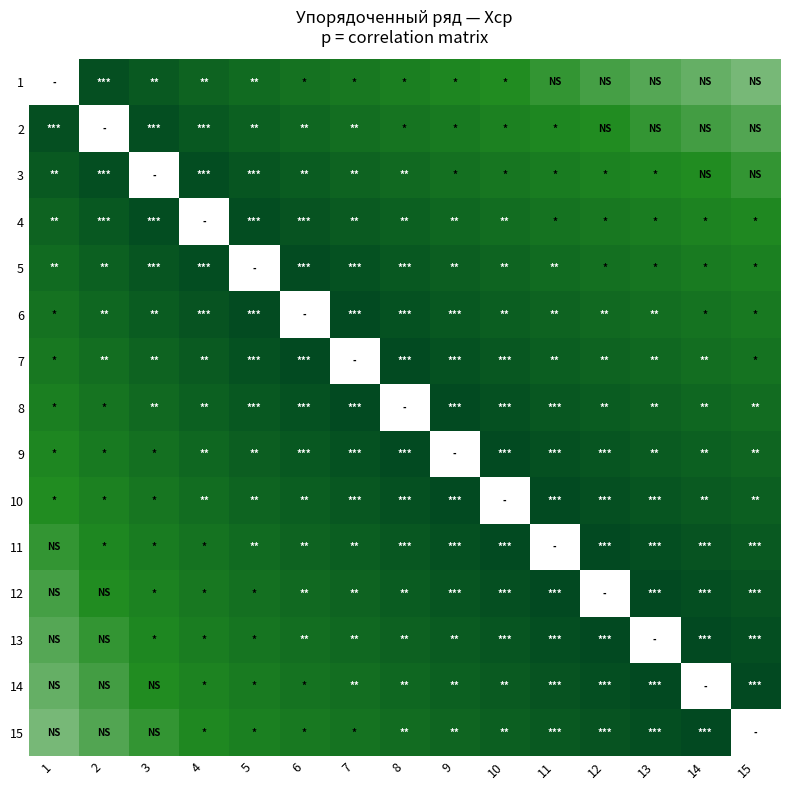

True or false: 3 has a value of 0.9 at 10.

False